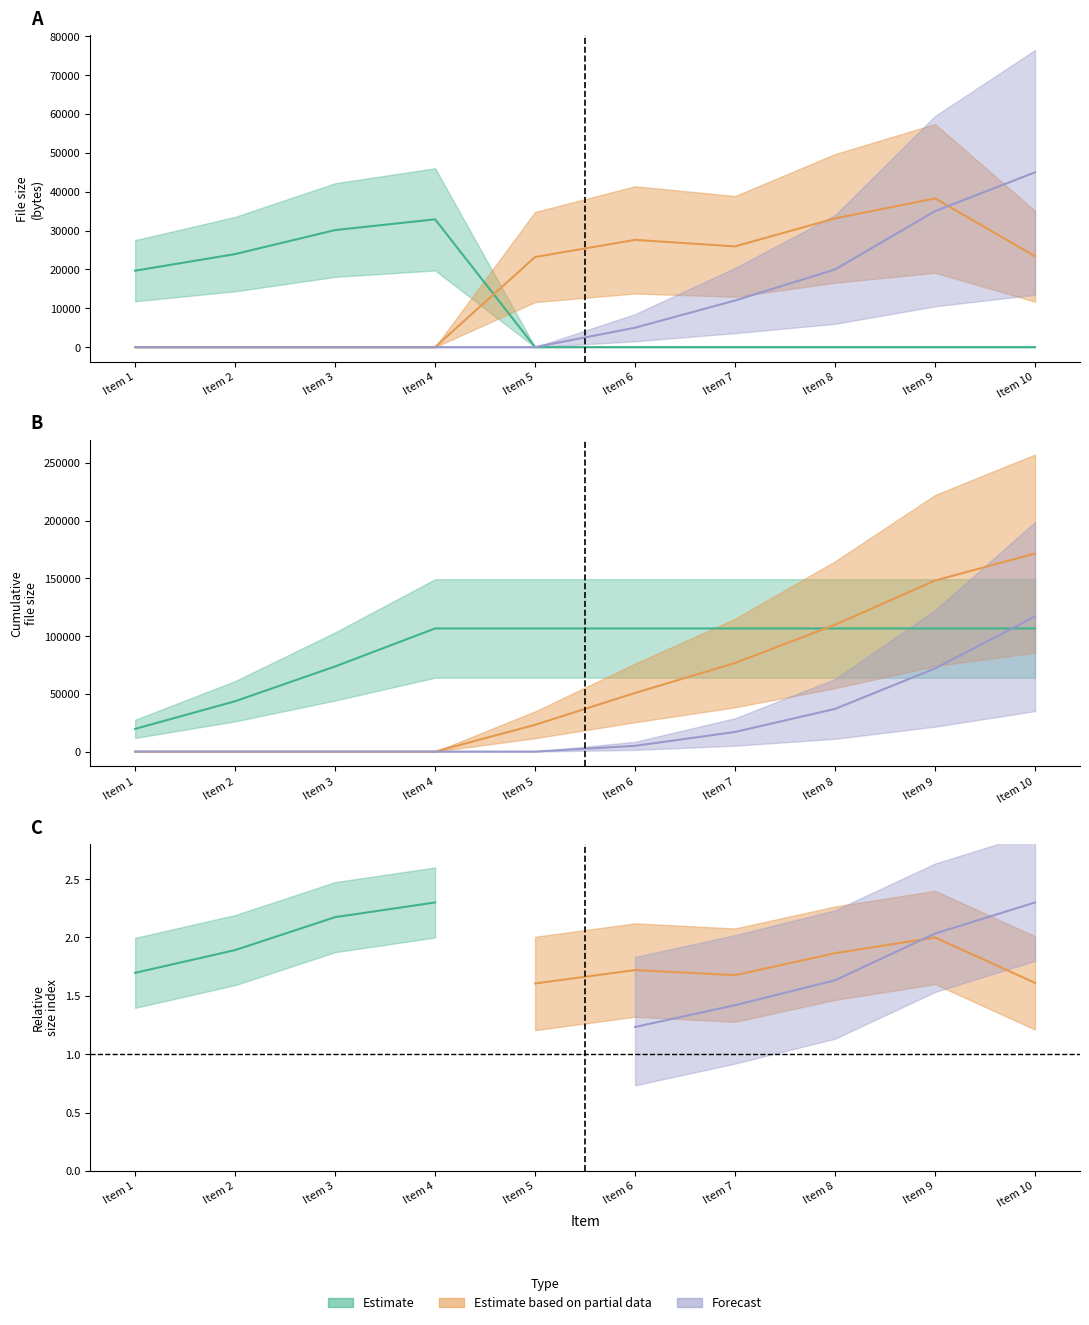

Is this an area chart (filled region under the line)?

No